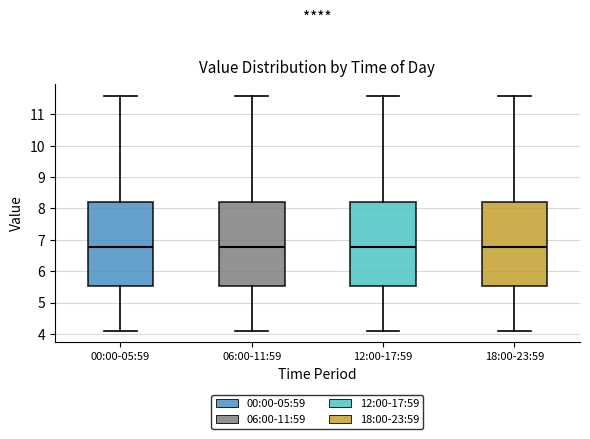

Reading left to right, transcribe this box plot: for each box, give where its median line is, the range the box spans, and where its two whiskers end, as read against the y-axis. The values are not printed on the chart, so give them approximately, as read against the axis.

00:00-05:59: median 6.8, box 5.5 to 8.2, whiskers 4.1 to 11.6
06:00-11:59: median 6.8, box 5.5 to 8.2, whiskers 4.1 to 11.6
12:00-17:59: median 6.8, box 5.5 to 8.2, whiskers 4.1 to 11.6
18:00-23:59: median 6.8, box 5.5 to 8.2, whiskers 4.1 to 11.6